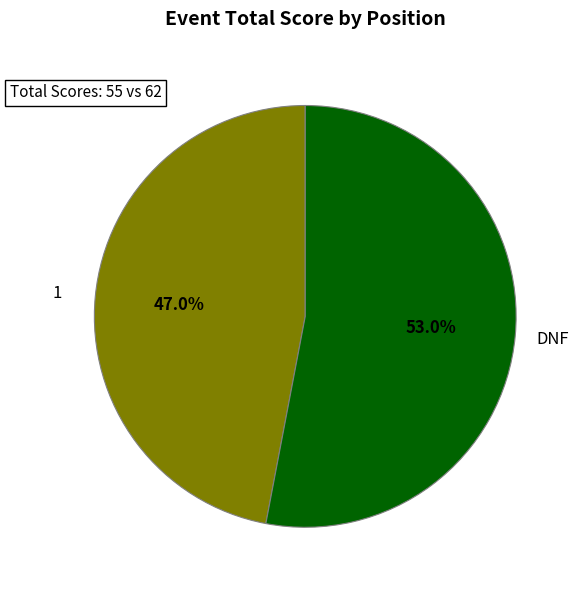

To the nearest percent, what is the difference between the largest and smallest slice percentages?

6%